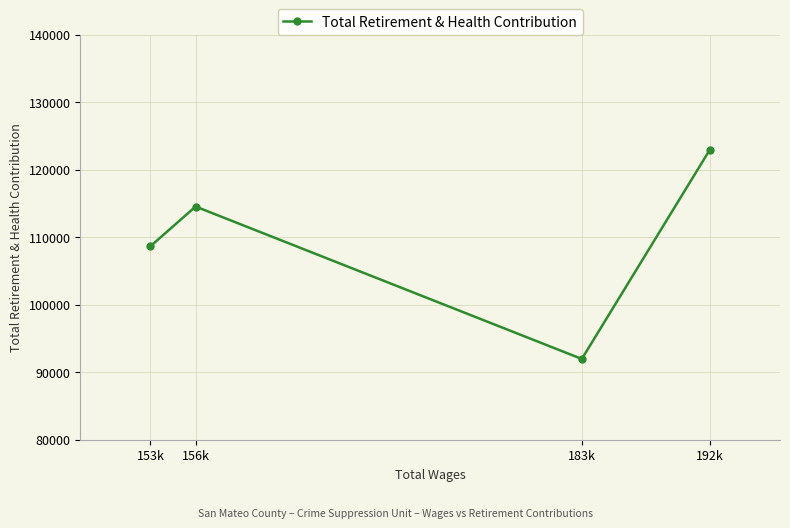

True or false: the data shows 122982 at 192k.

True